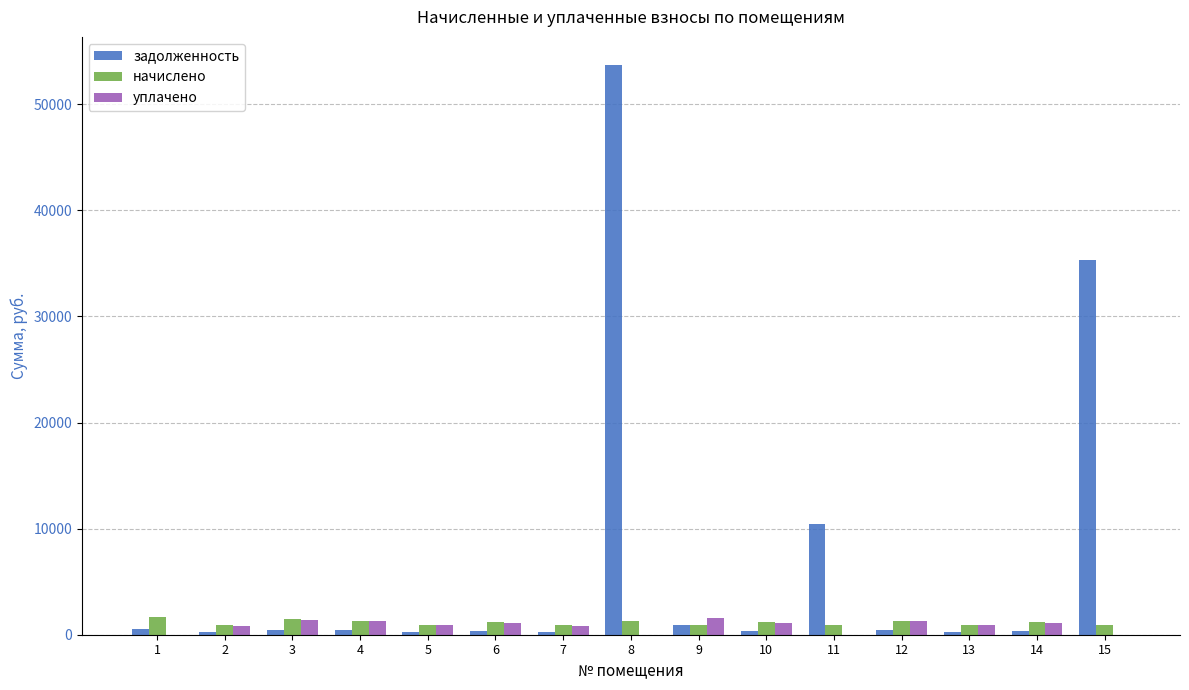

How many groups of bars are there?

15